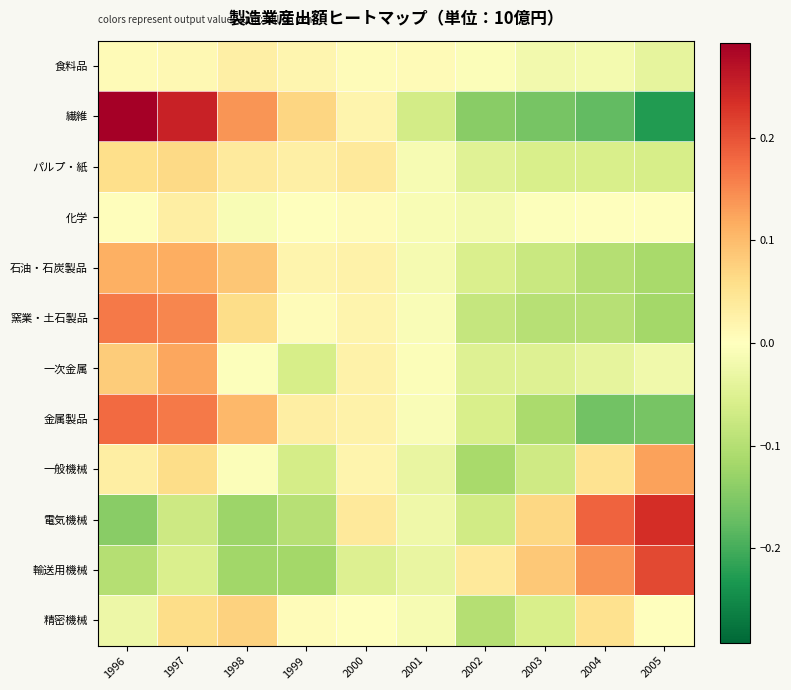

Which series changed the most between 1998 and 2003?

繊維